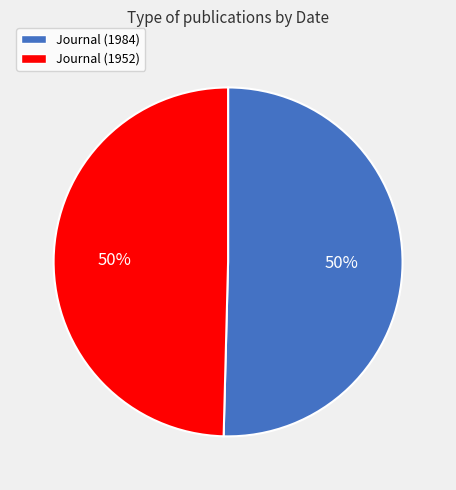

Is it true that Journal (1984) is 50% of the pie?

True